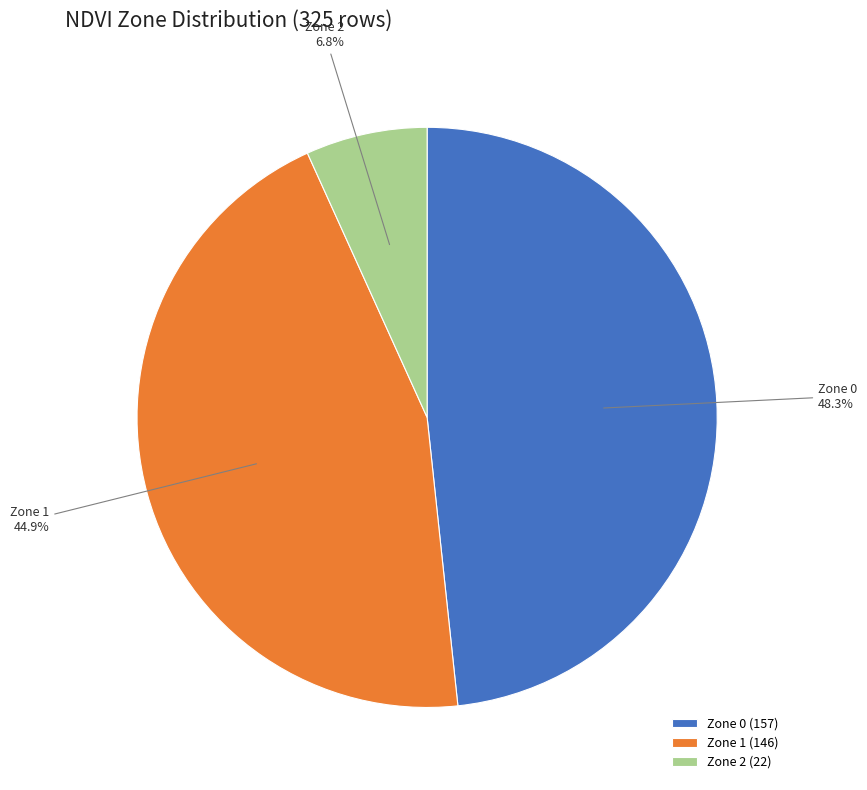

How many segments does this pie chart have?

3